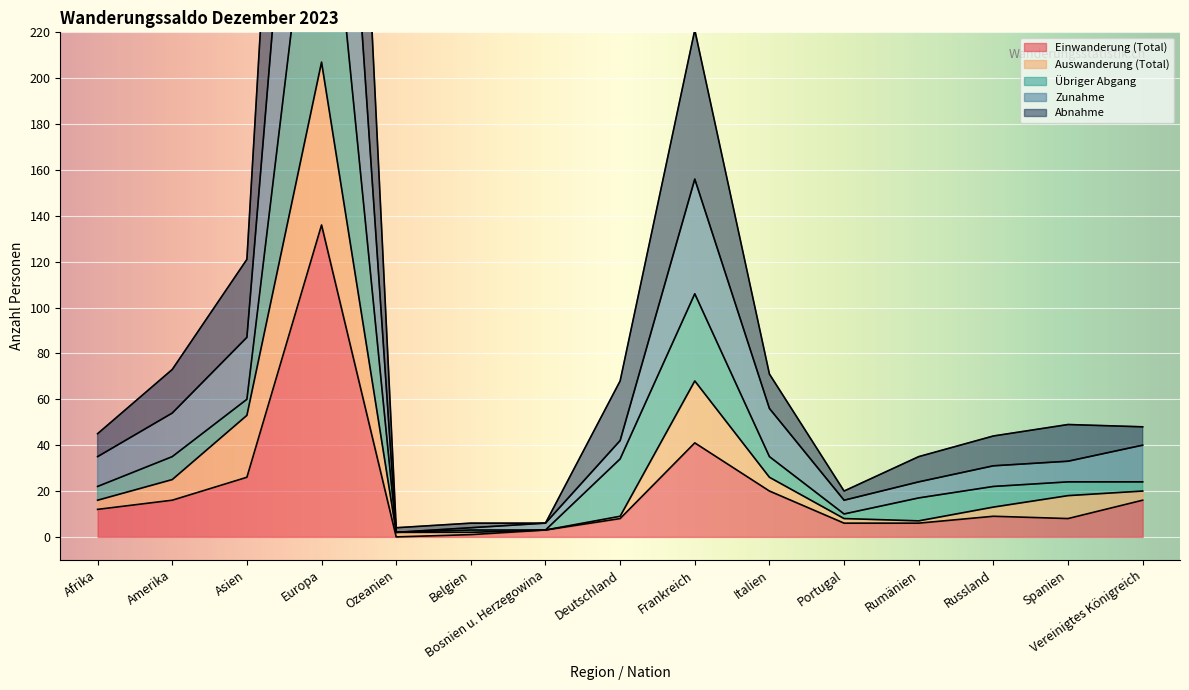

Which category has the lowest value across all series?

Ozeanien